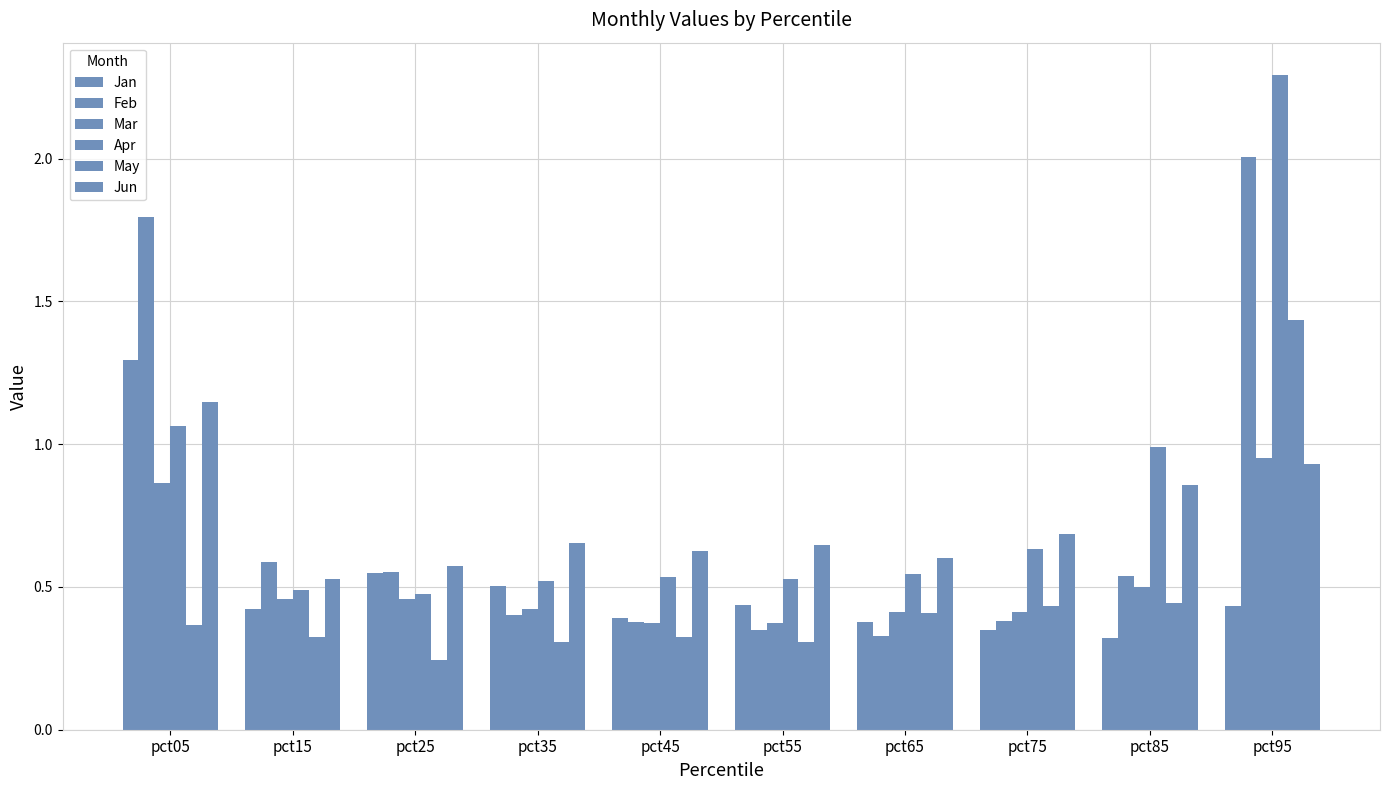

Which category has the highest value in the Mar series?

pct95